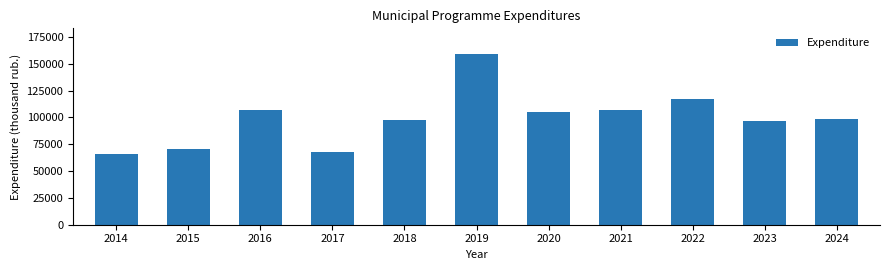

What value does the data have at 2024?

98821.3